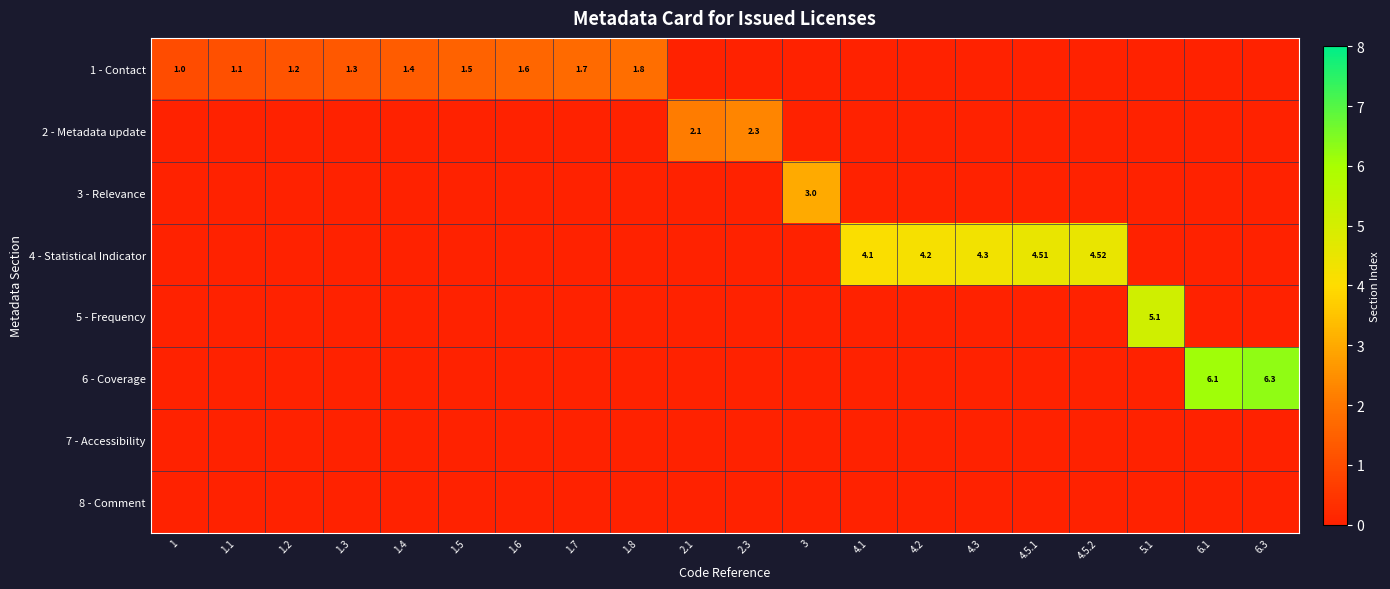

Is the value of 2 - Metadata update at 1.5 greater than the value of 8 - Comment at 1.1?

No